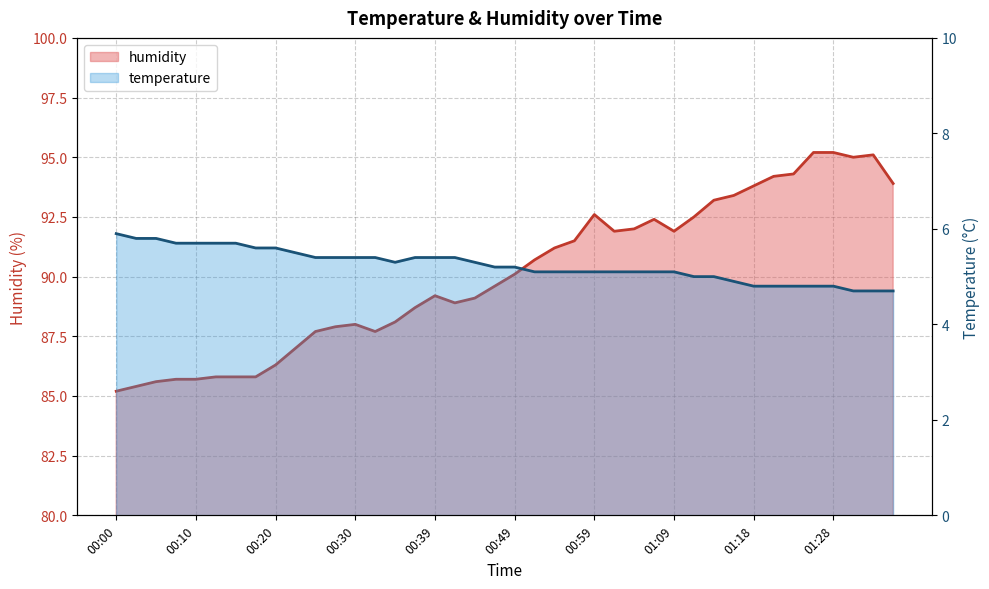

What is the minimum value shown in the chart?

4.7